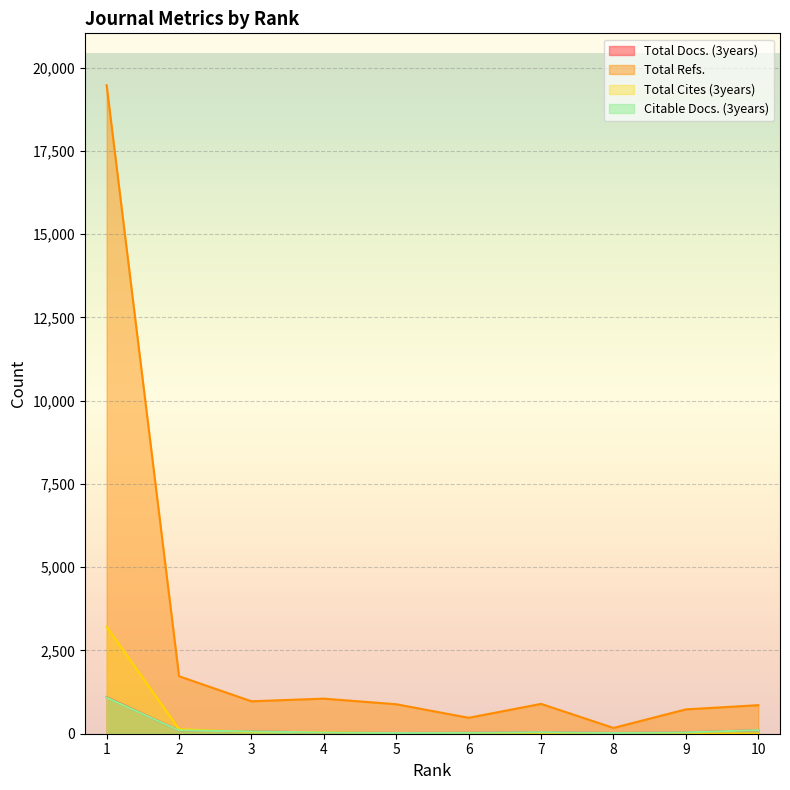

List the labels in order of Total Docs. (3years) value, smallest first.

8, 5, 6, 4, 9, 7, 3, 2, 10, 1